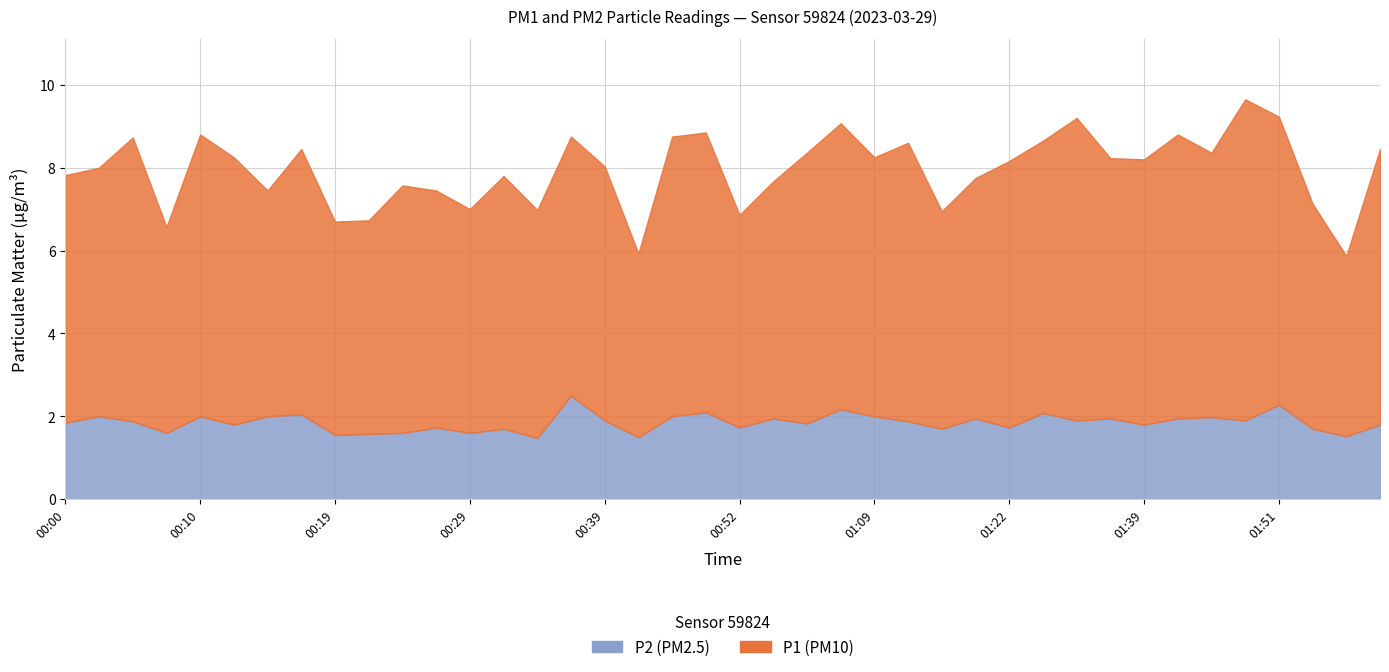

How many series are shown in this chart?

2